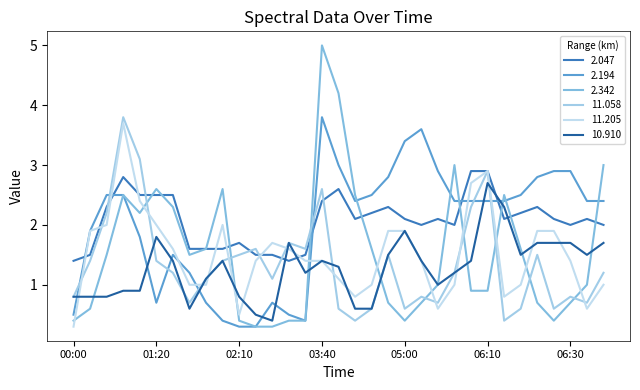

True or false: 2.194 and 11.205 cross at least once.

True